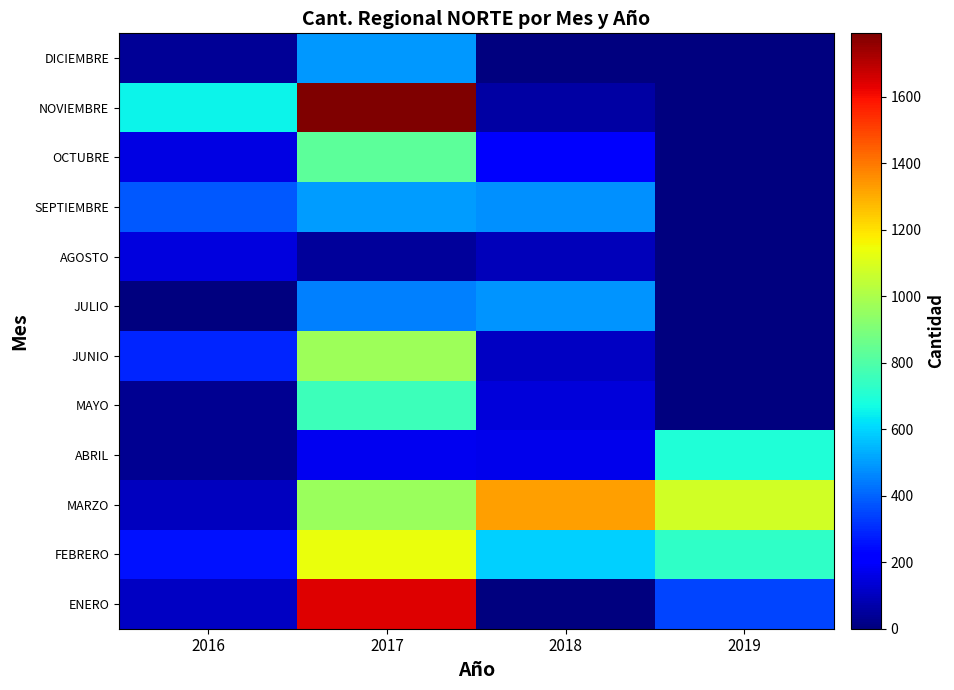

Count the number of data series in this chart.

12